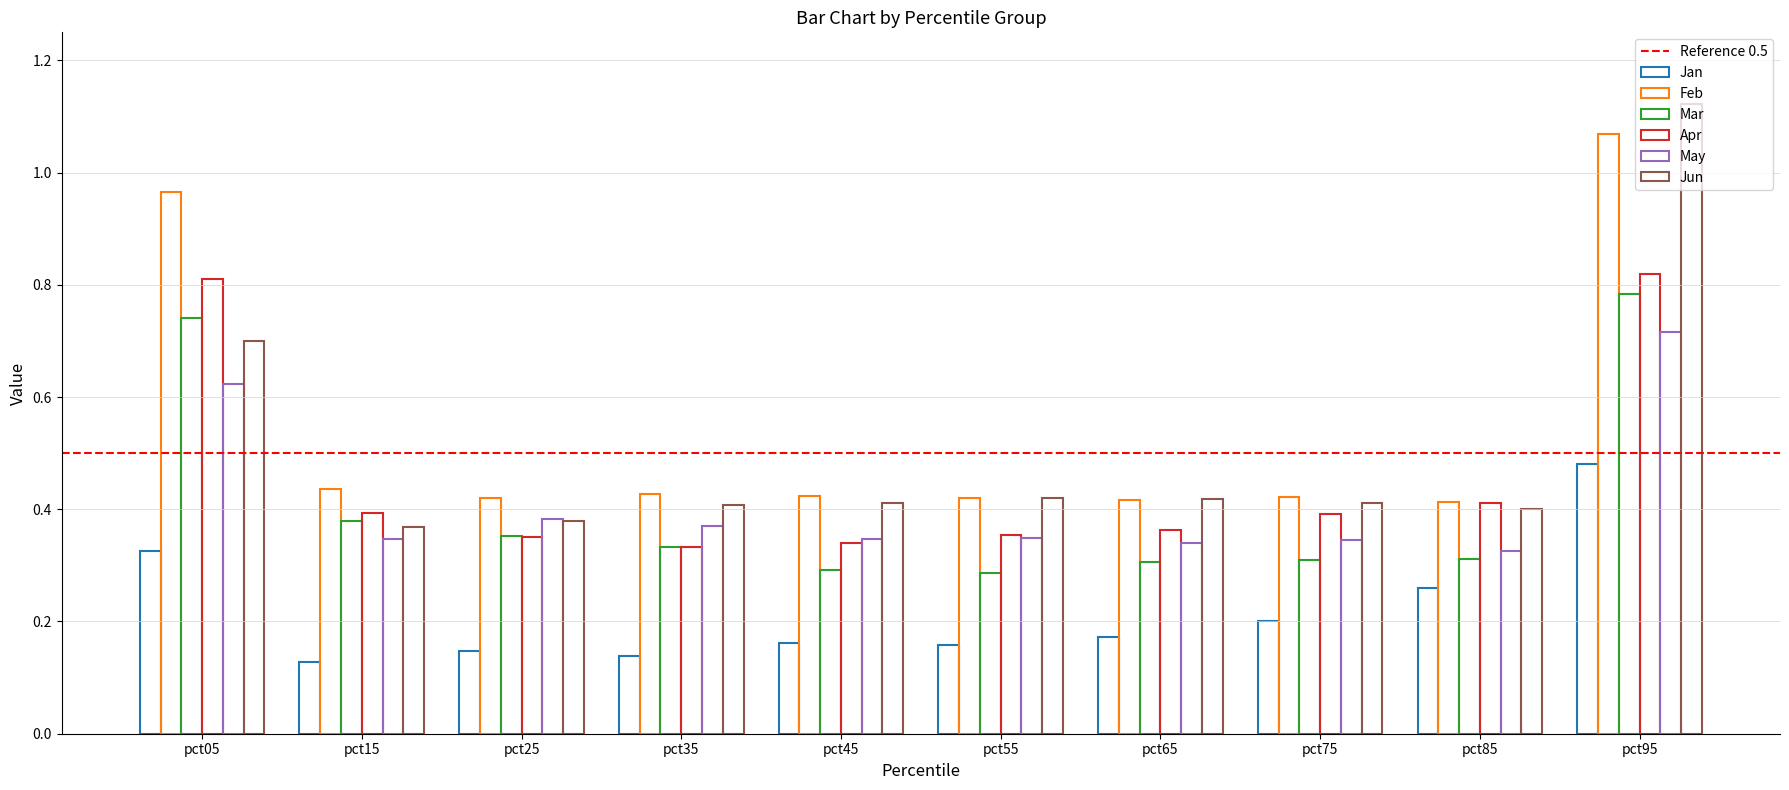

How many distinct data groups are displayed?

6